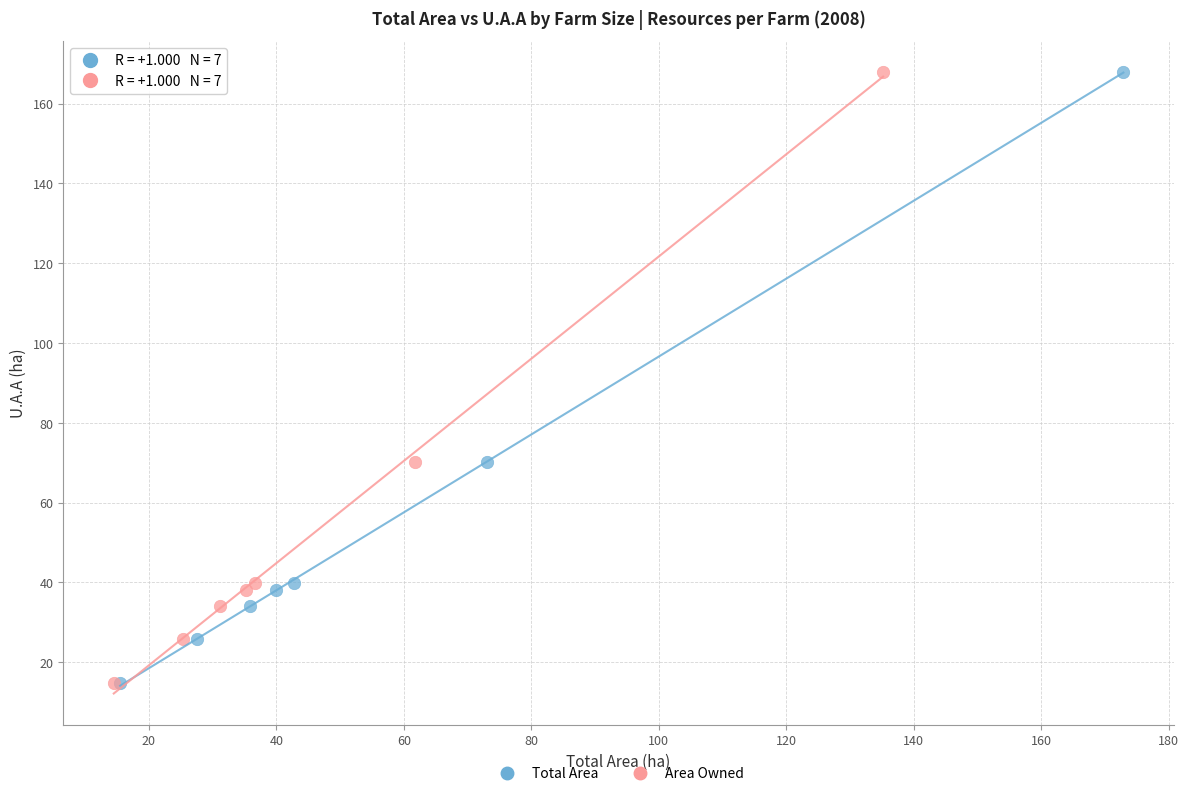

What are all the series names shown in the legend?

Total Area, Area Owned